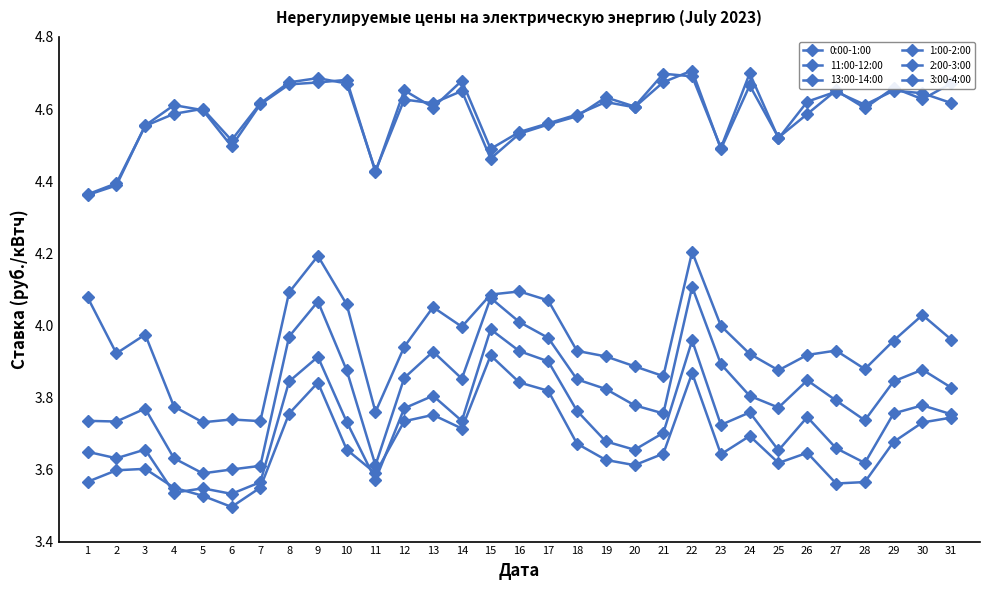

How many lines are shown in the chart?

6